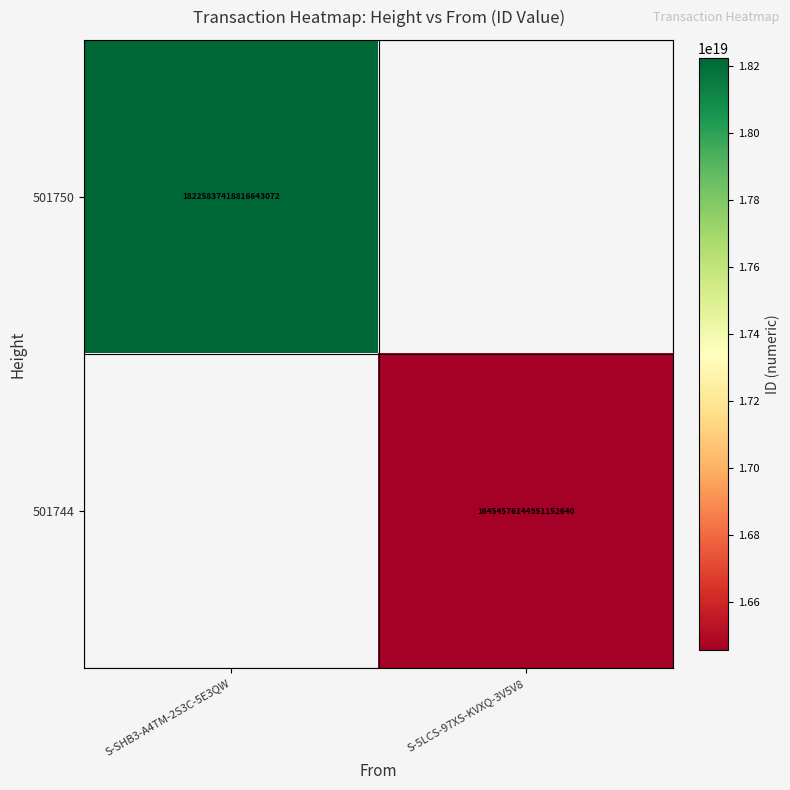

The value of 501750 at S-SHB3-A4TM-2S3C-5E3QW is 18225837418816643072. True or false?

True